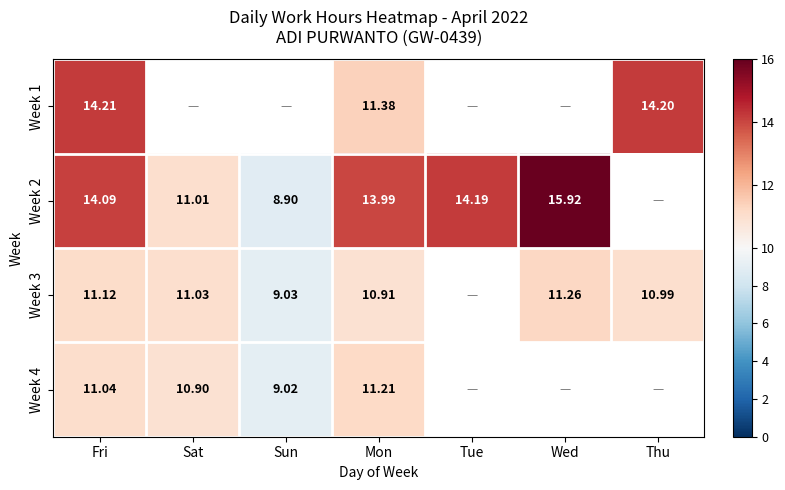

Which label corresponds to the smallest value in the chart?

Sun